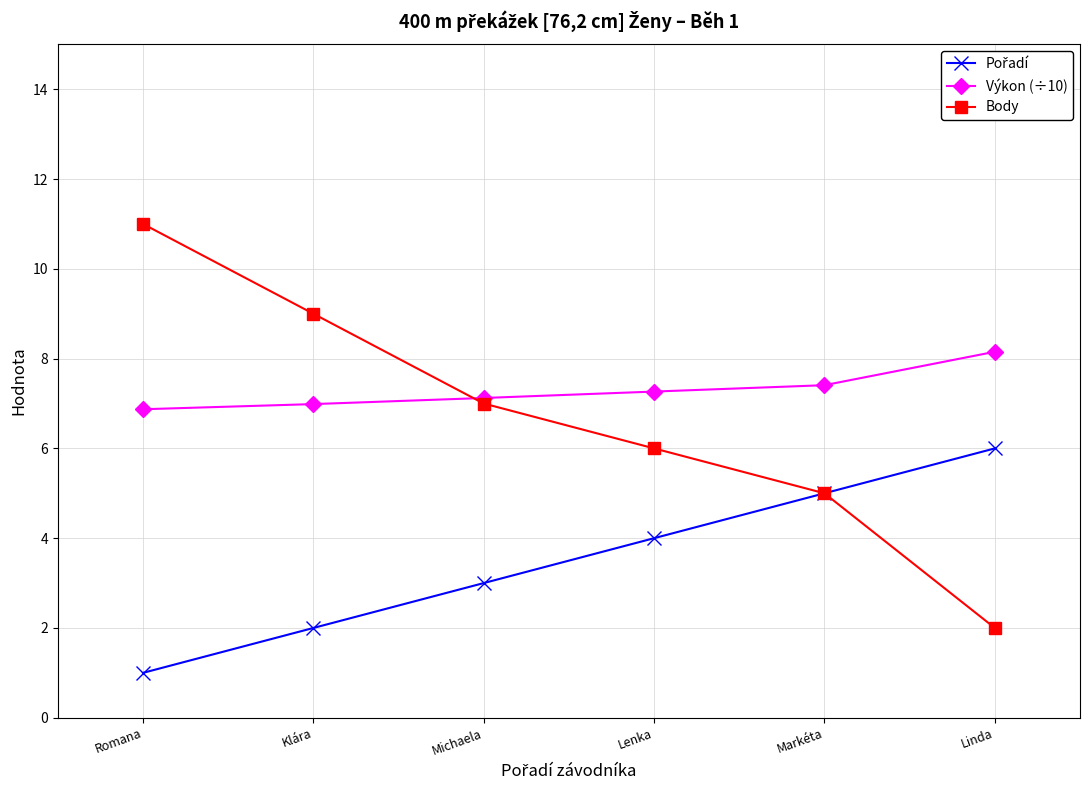

At how many categories does at least one series exceed 8?

3